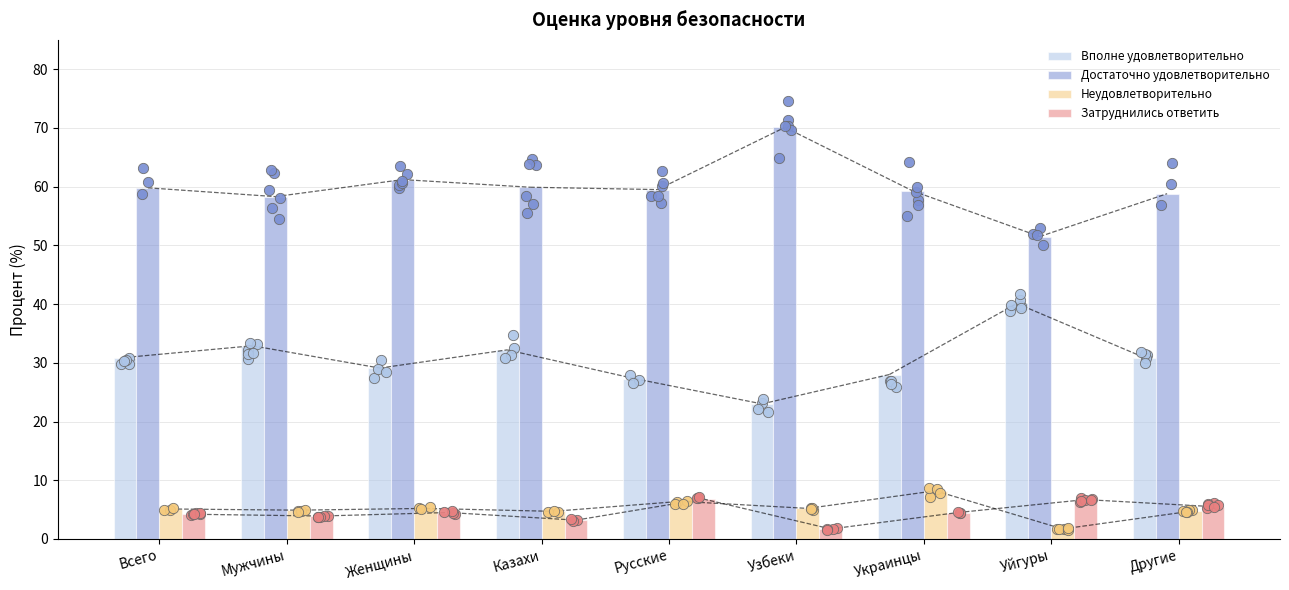

At how many categories does at least one series exceed 20?

9